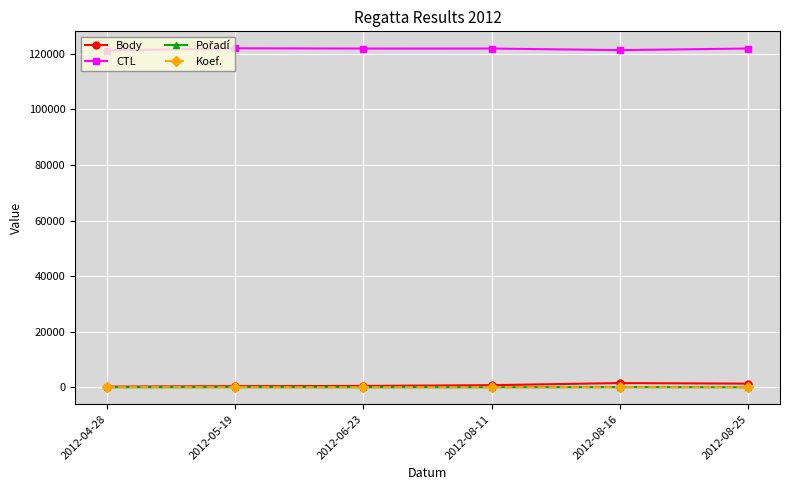

What is the label of the 5th point from the left?

2012-08-16